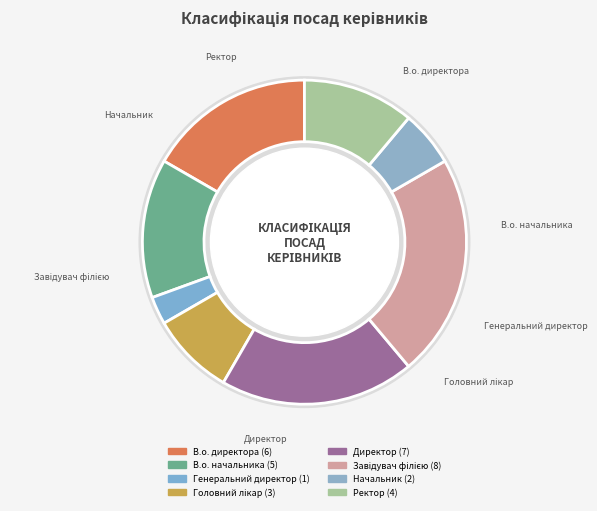

How many segments does this pie chart have?

8